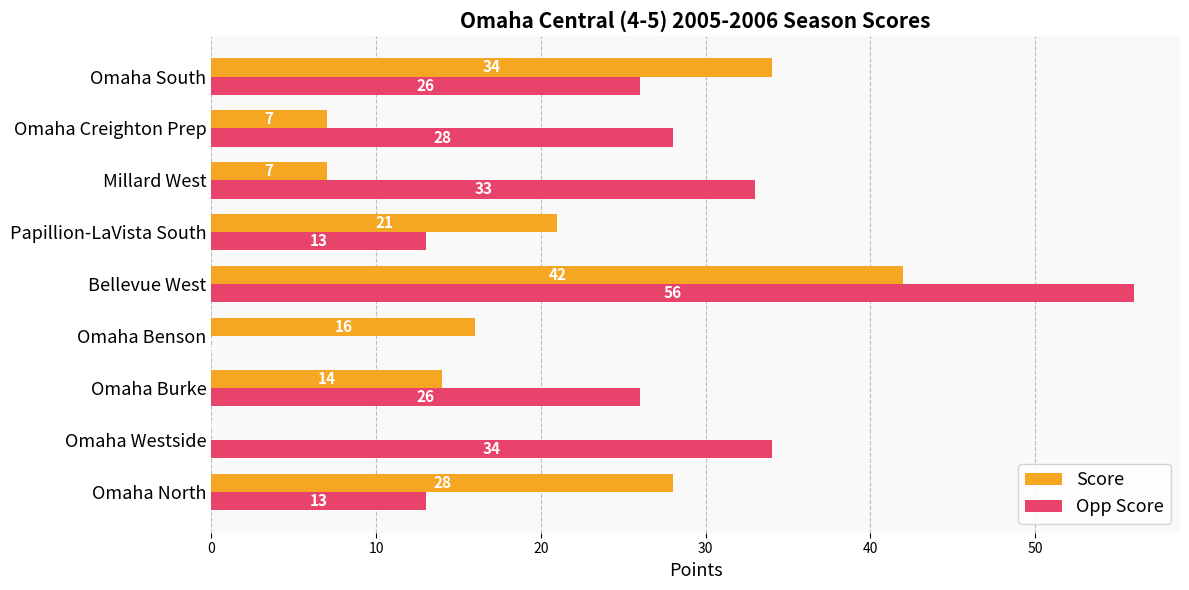

How many Score values are between 7 and 28?

6